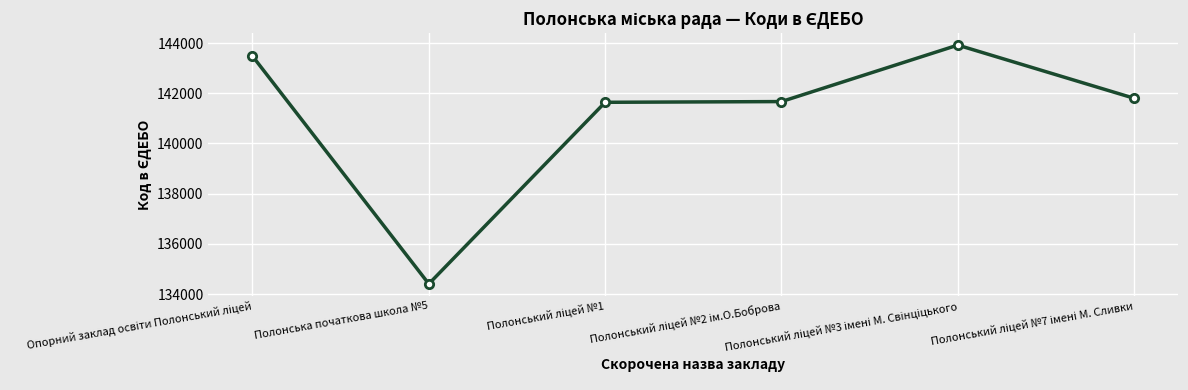

What is the value of the 5th point from the left?

143921